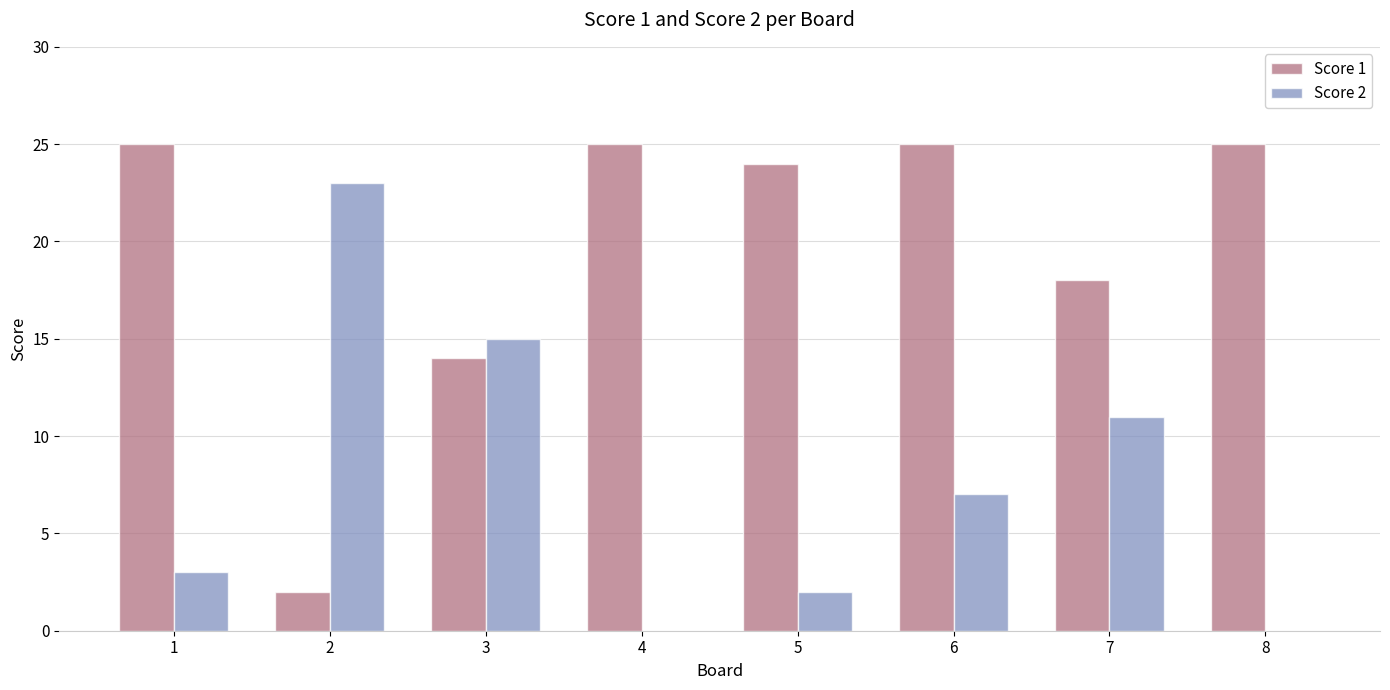

Is the value of Score 2 at 6 greater than the value of Score 1 at 7?

No